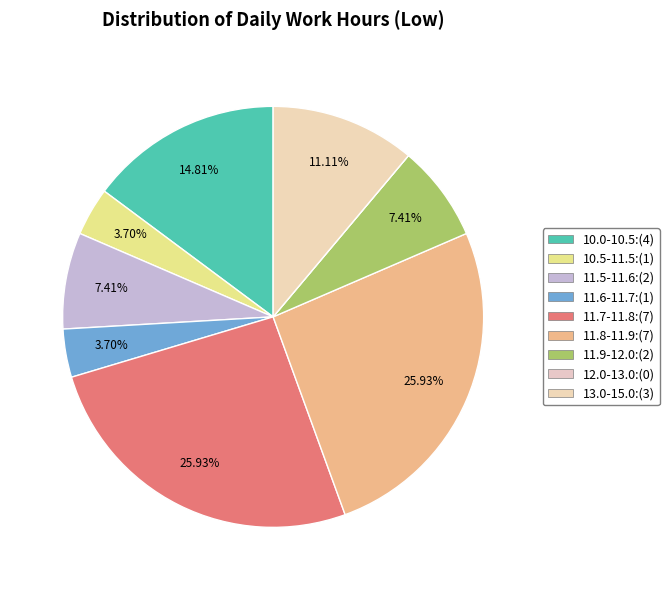

To the nearest percent, what is the difference between the largest and smallest slice percentages?

26%